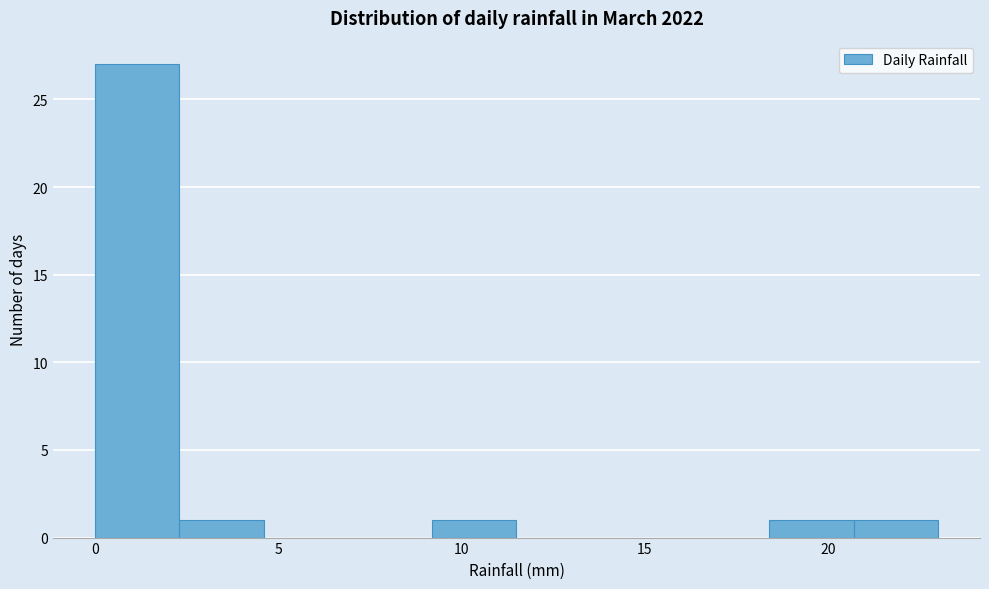

Reading left to right, list every bar in this chart as the range it spans on the x-axis followed by its height. Neither the bar edges nor the heights are printed on the chart, so give them approximately, as read against the axes.

0.0 to 2.3: 27
2.3 to 4.6: 1
4.6 to 6.9: 0
6.9 to 9.2: 0
9.2 to 11.5: 1
11.5 to 13.8: 0
13.8 to 16.1: 0
16.1 to 18.4: 0
18.4 to 20.7: 1
20.7 to 23.0: 1